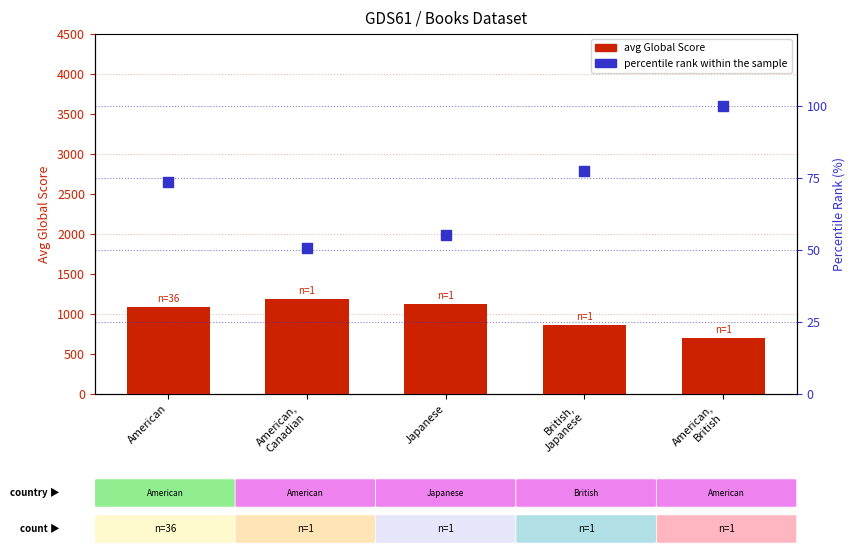

What is the total value across all series at American?

1166.0